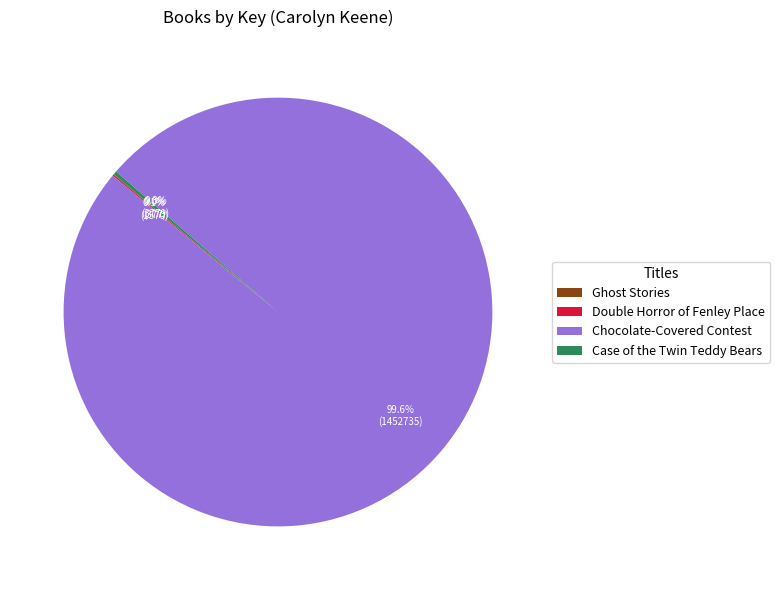

Is there any slice that represents more than half of the pie?

Yes